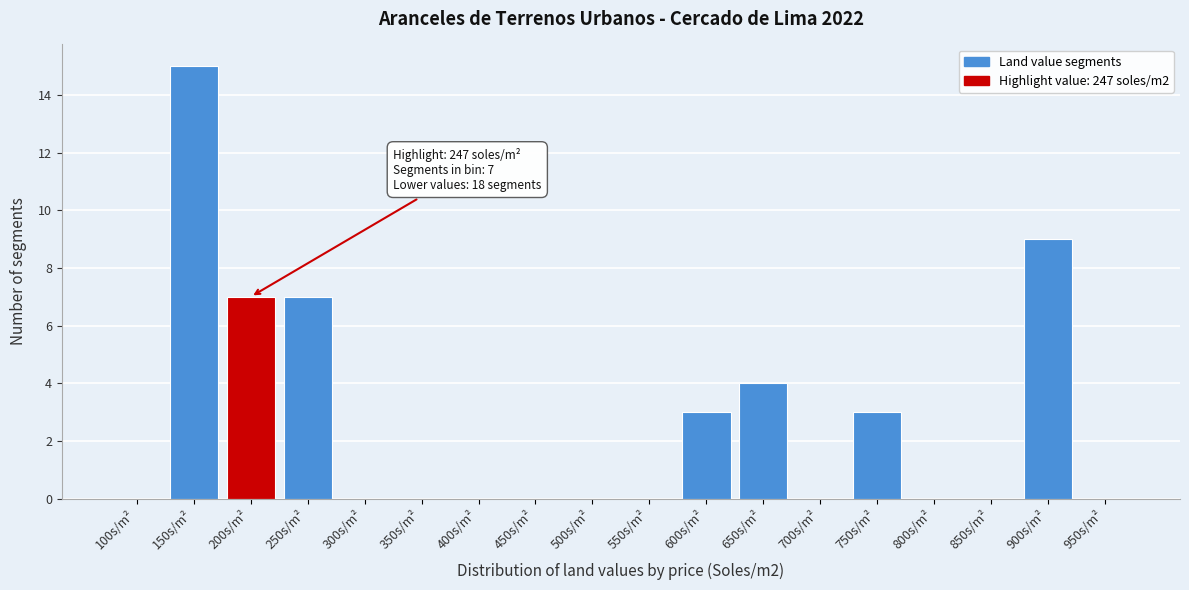

Reading right to left, transcribe all the data shown in this chart.

950s/m²=0	900s/m²=9	850s/m²=0	800s/m²=0	750s/m²=3	700s/m²=0	650s/m²=4	600s/m²=3	550s/m²=0	500s/m²=0	450s/m²=0	400s/m²=0	350s/m²=0	300s/m²=0	250s/m²=7	200s/m²=7	150s/m²=15	100s/m²=0